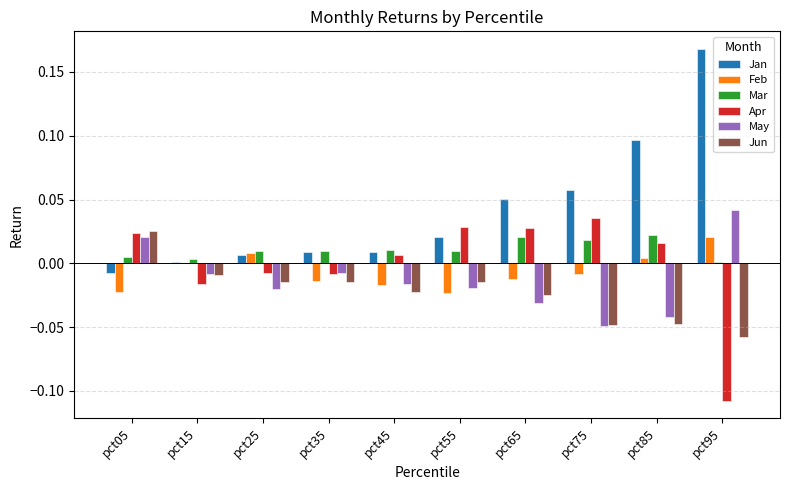

Is the value of Apr at pct45 greater than the value of Jan at pct05?

Yes